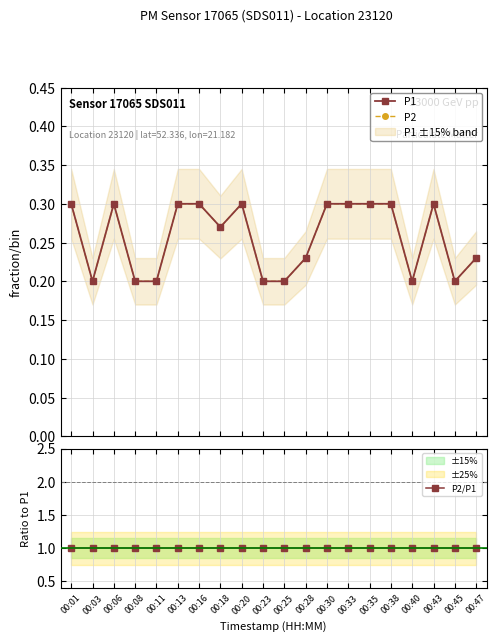

True or false: P2/P1 has more than 1 interior local peaks.

False